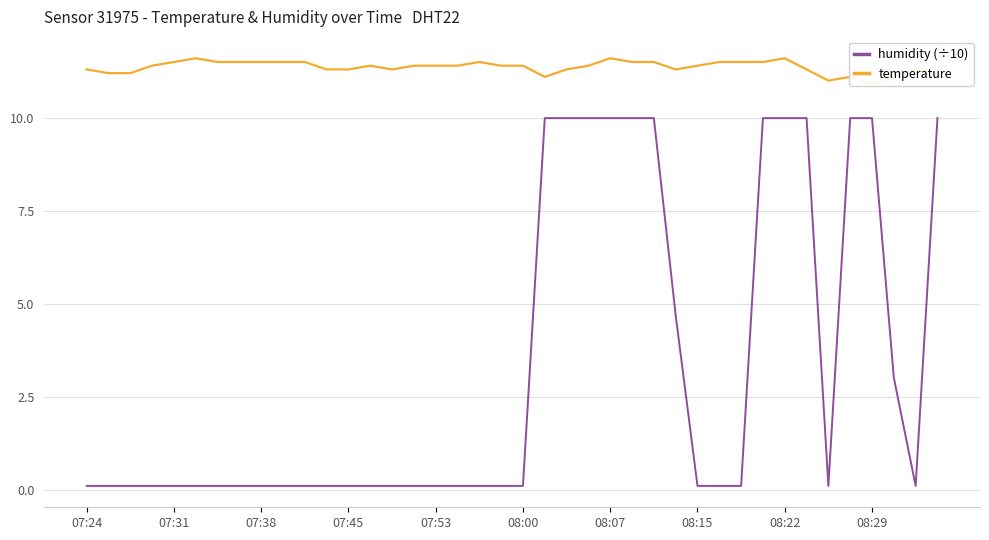

Is it true that temperature equals 14.8 at 08:29?

False